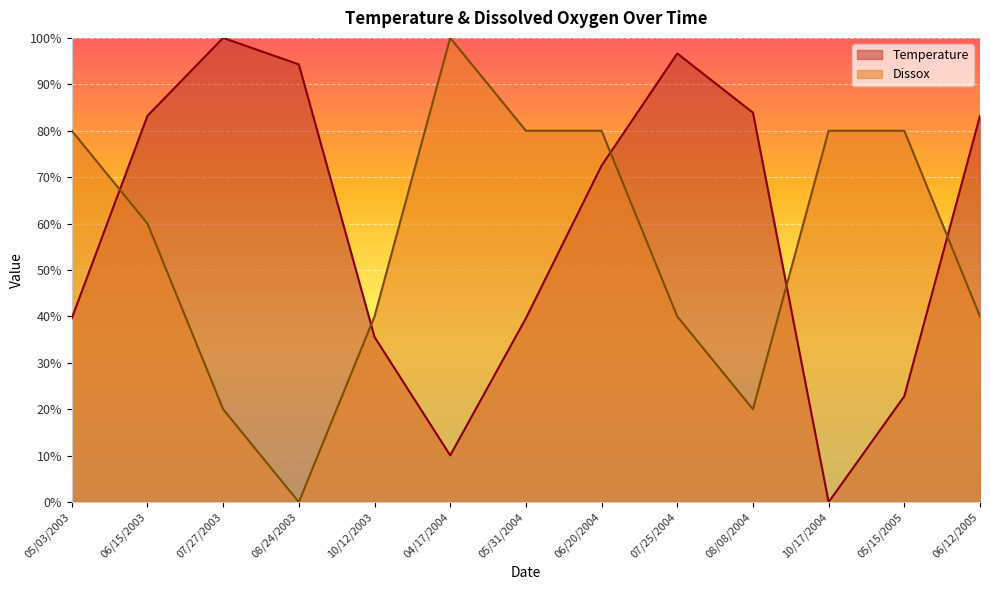

What is the value of the Temperature point at the 2nd from the left?

83.2